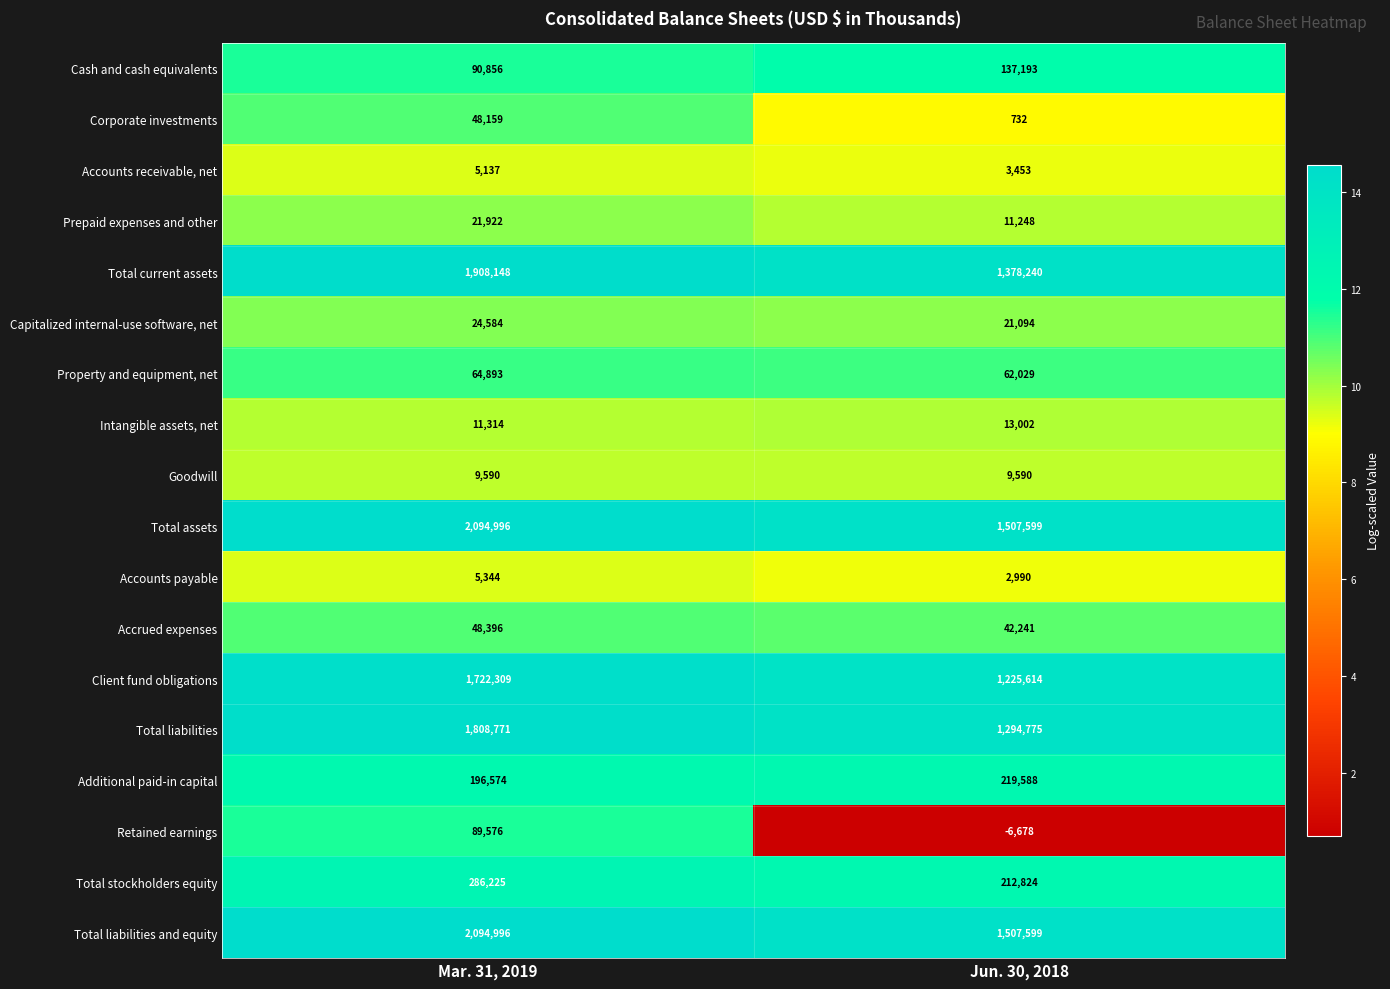

What is the sum of the Intangible assets, net values at Jun. 30, 2018 and Mar. 31, 2019?

24316